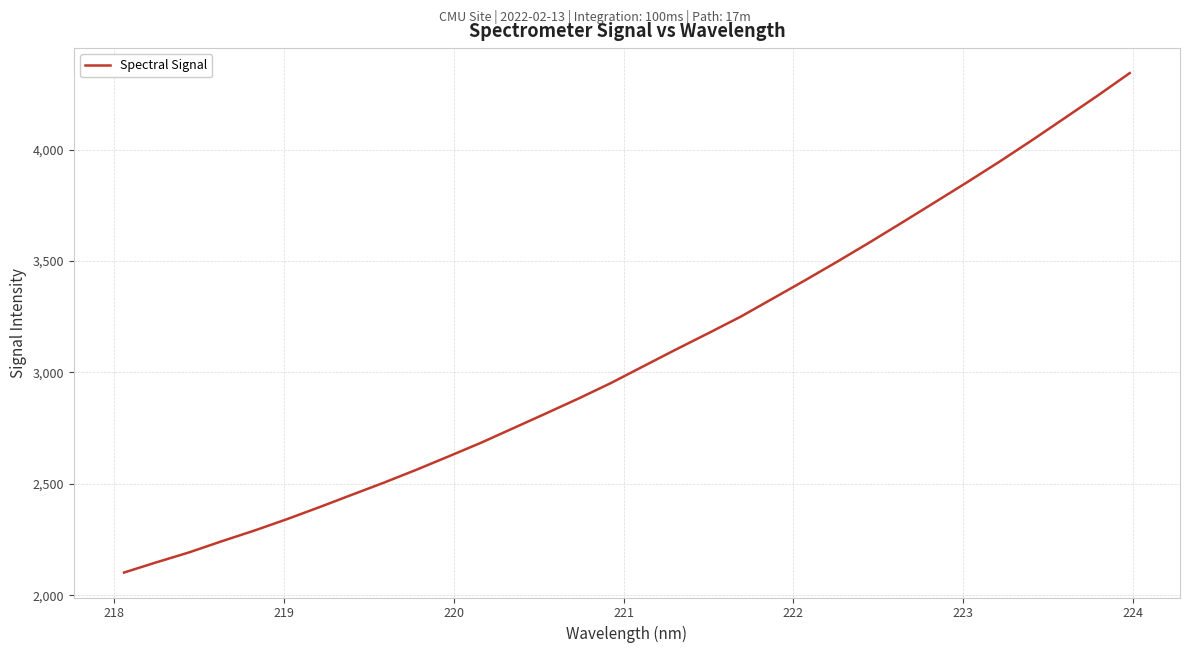

How many lines are shown in the chart?

1